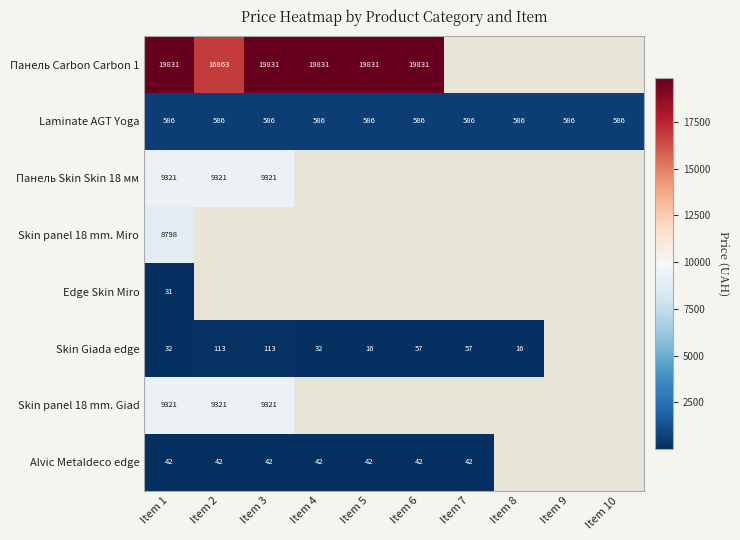

At which category is the sum across all series the highest?

Item 1